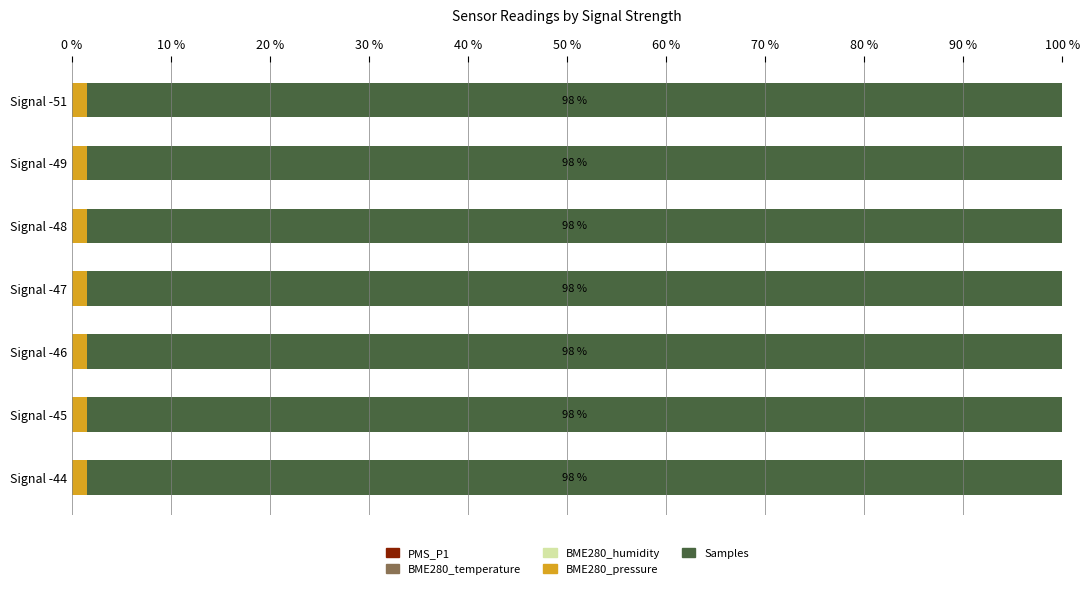

Count the number of categories in the chart.

7